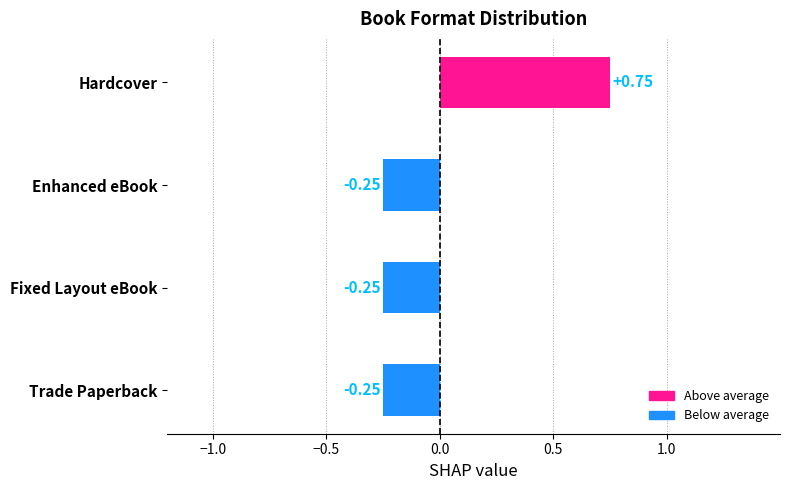

How many values are above zero?

1